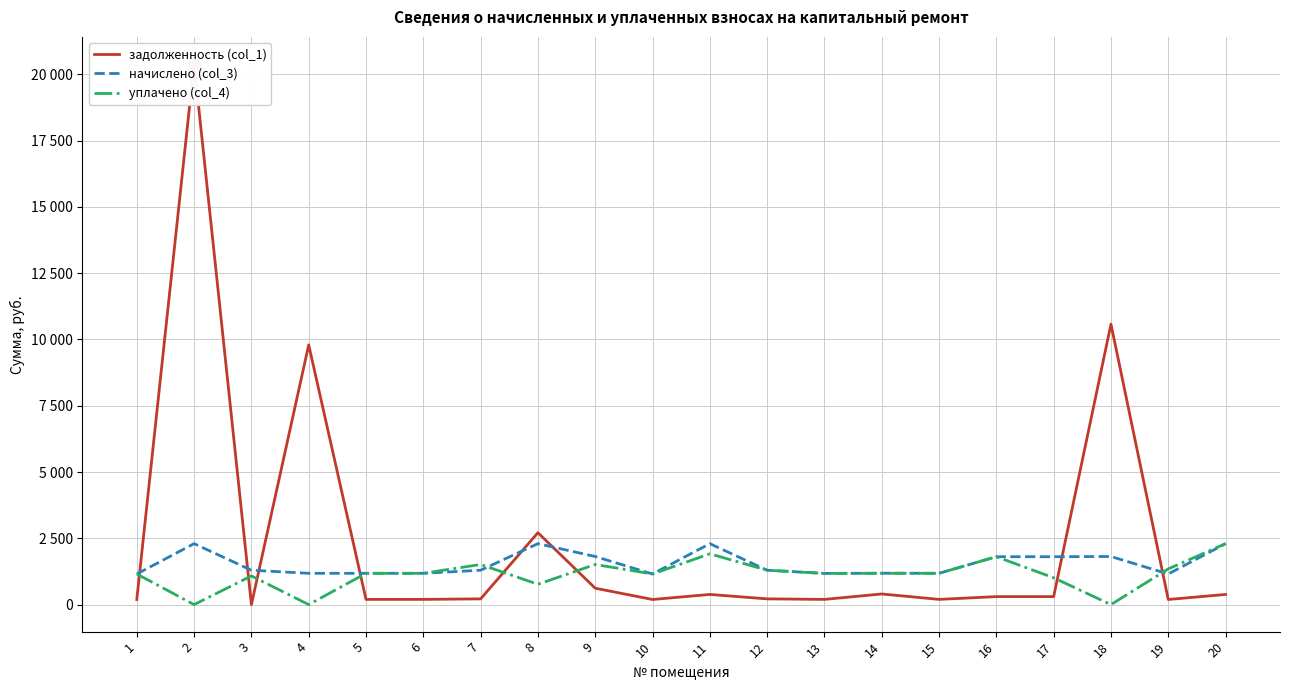

What are all the series names shown in the legend?

задолженность (col_1), начислено (col_3), уплачено (col_4)